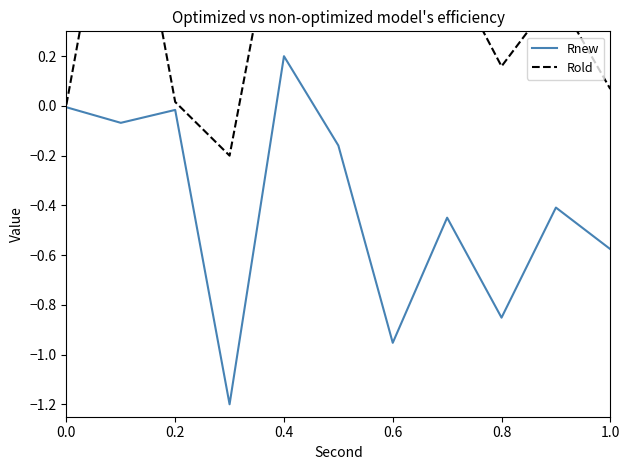

What is the value of the Rold point at the 9th from the left?

0.2